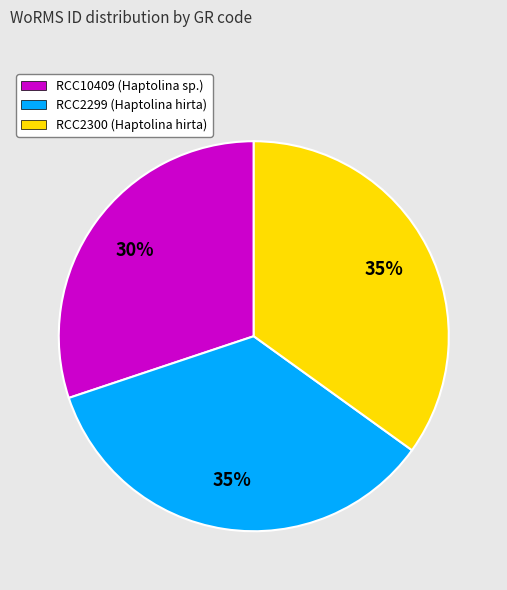

To the nearest percent, what portion does RCC2300 (Haptolina hirta) represent?

35%